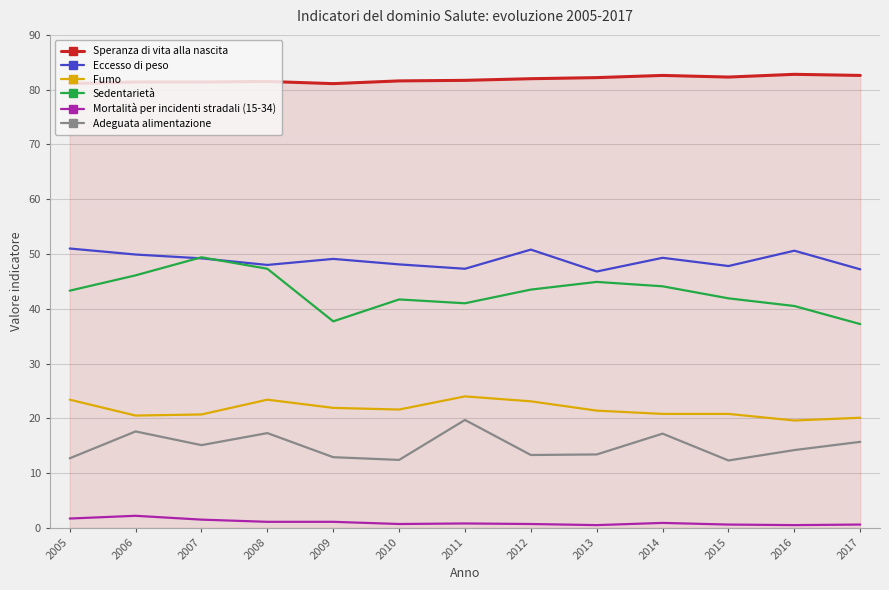

Rank the series by their maximum value, from highest to lowest.

Speranza di vita alla nascita, Eccesso di peso, Sedentarietà, Fumo, Adeguata alimentazione, Mortalità per incidenti stradali (15-34)